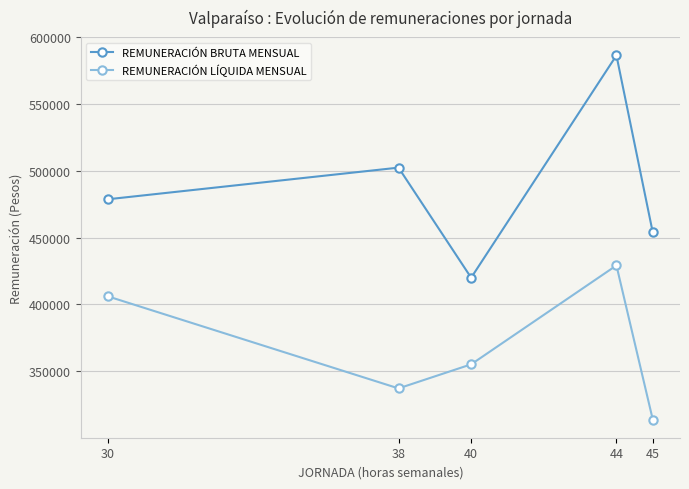

What are all the series names shown in the legend?

REMUNERACIÓN BRUTA MENSUAL, REMUNERACIÓN LÍQUIDA MENSUAL